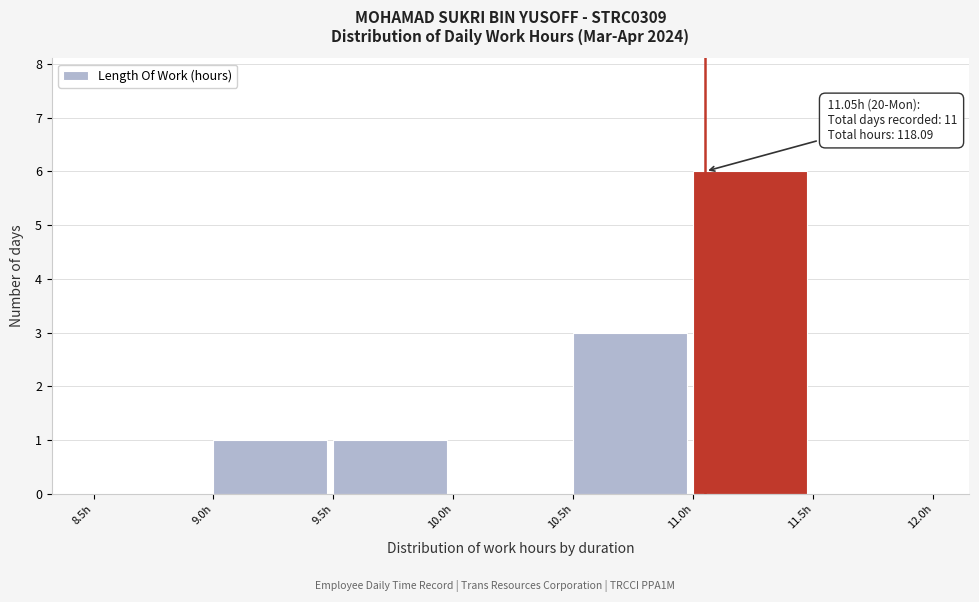

Which range on the x-axis has the tallest bar?

11.0 to 11.5